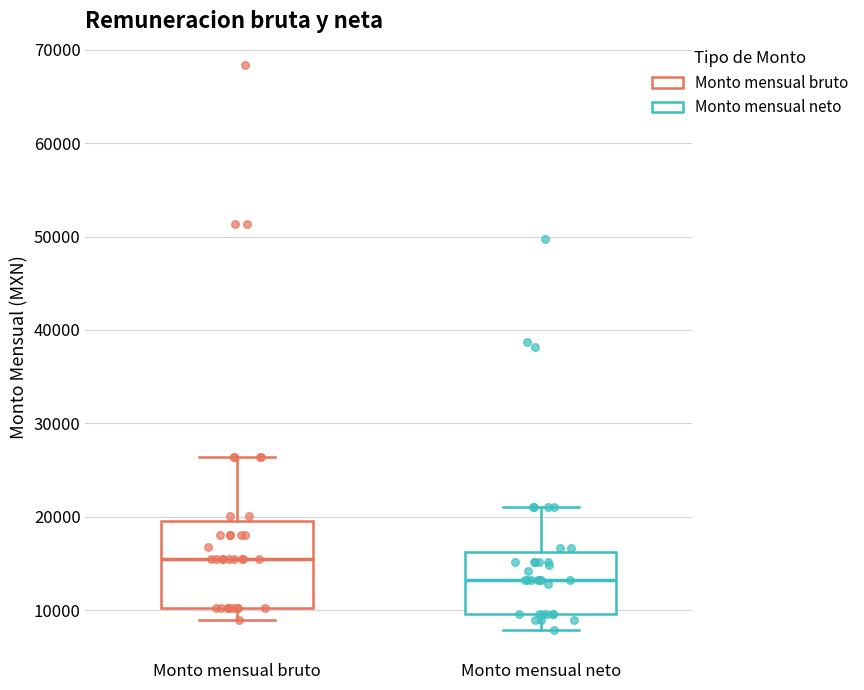

Which box has the lowest median line?

Monto mensual neto